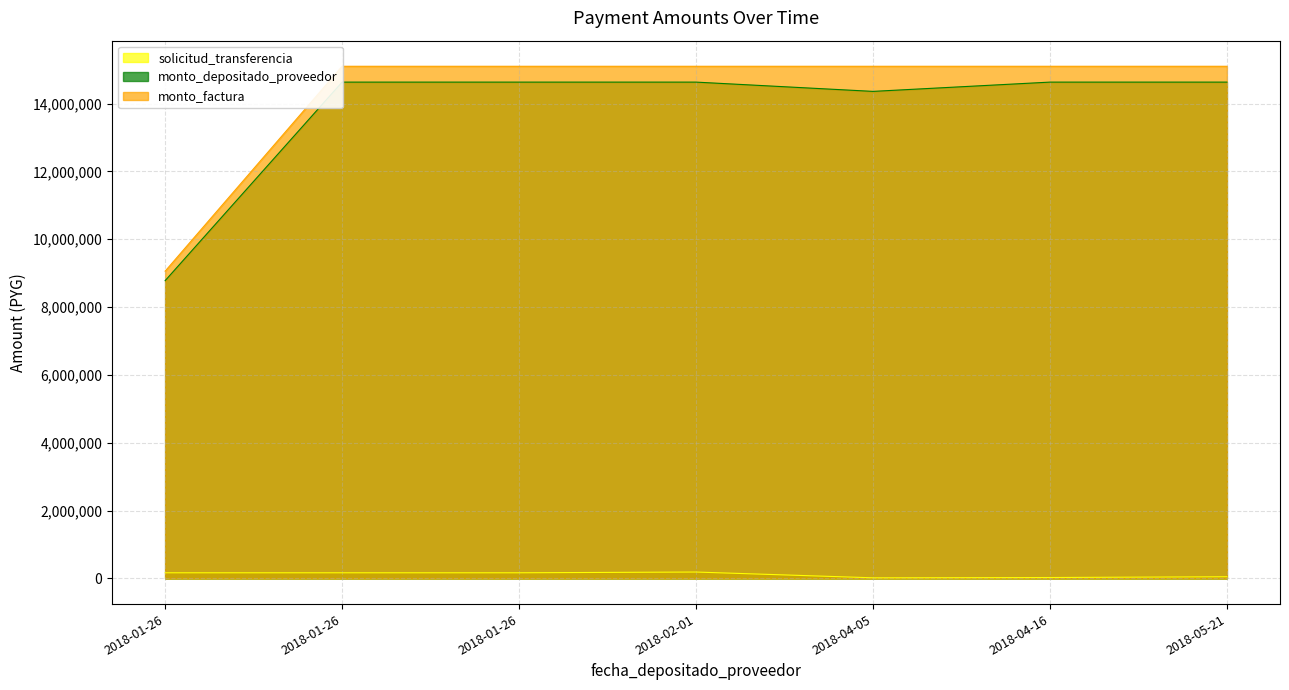

Reading left to right, what are all the values shown in this chart?

solicitud_transferencia: 167993	167993	167993	189888	19648	28111	51337
monto_depositado_proveedor: 8779964	14633273	14633273	14633273	14359826	14633273	14633273
monto_factura: 9060000	15100000	15100000	15100000	15100000	15100000	15100000